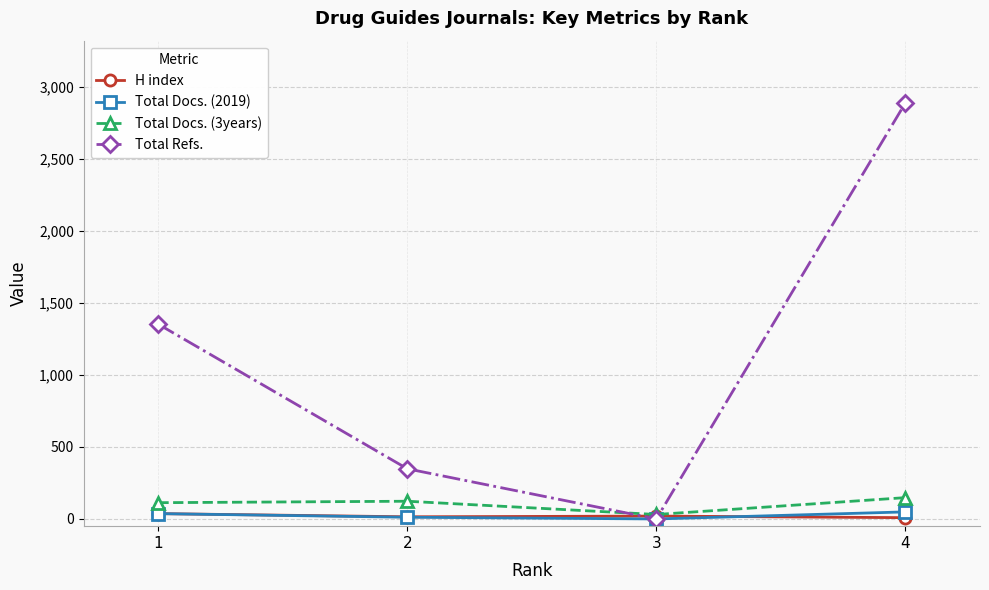

What is the sum of all Total Docs. (2019) values?

98